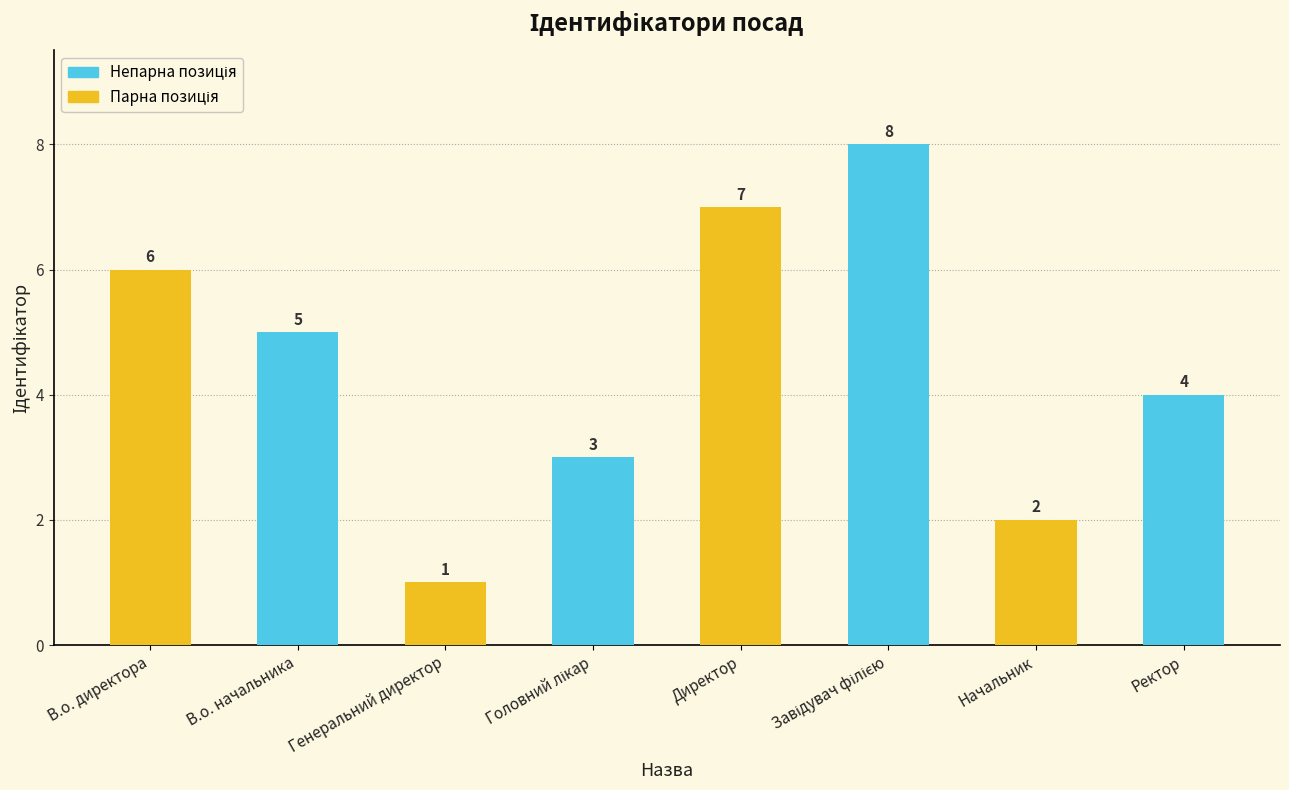

What is the change in value from Директор to Начальник?

-5